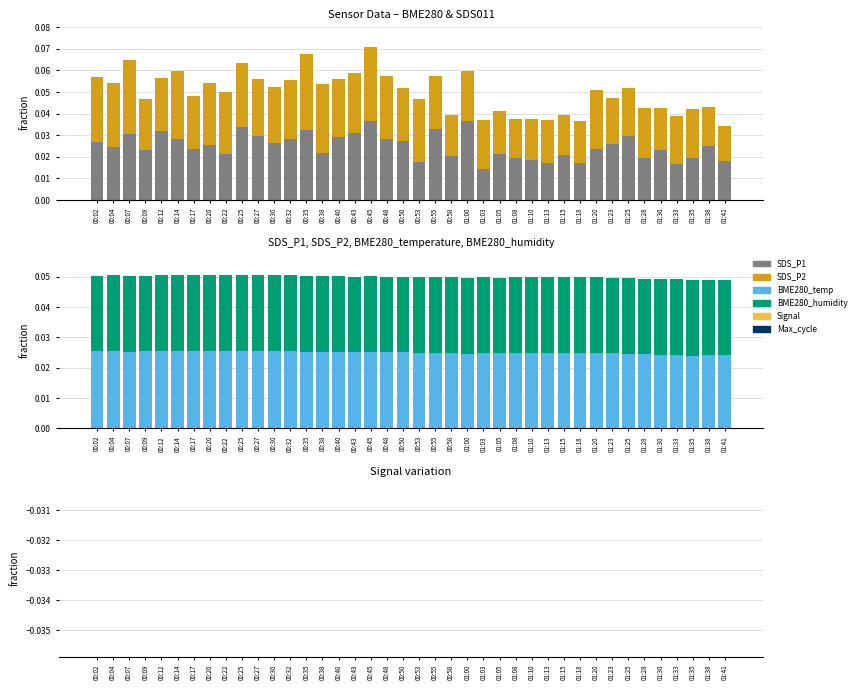

At which label is Signal closest to 0?

00:07